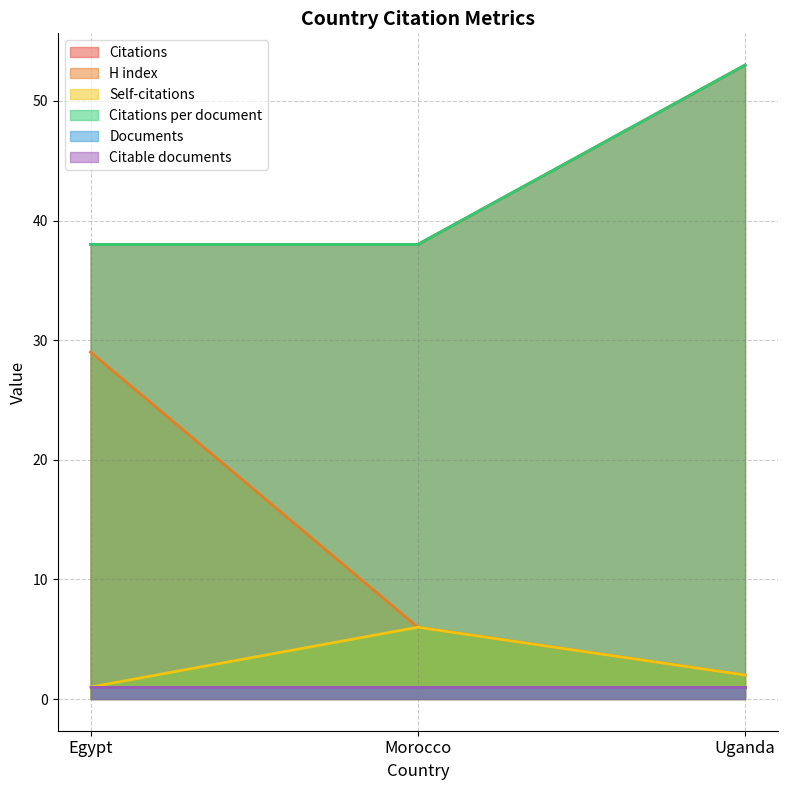

How many lines are shown in the chart?

6